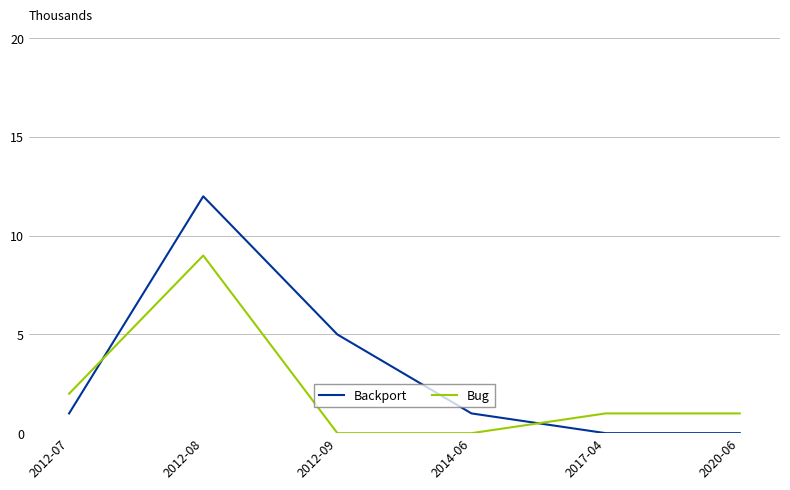

Reading right to left, list all the values displayed in this chart.

Backport: 0	0	1	5	12	1
Bug: 1	1	0	0	9	2